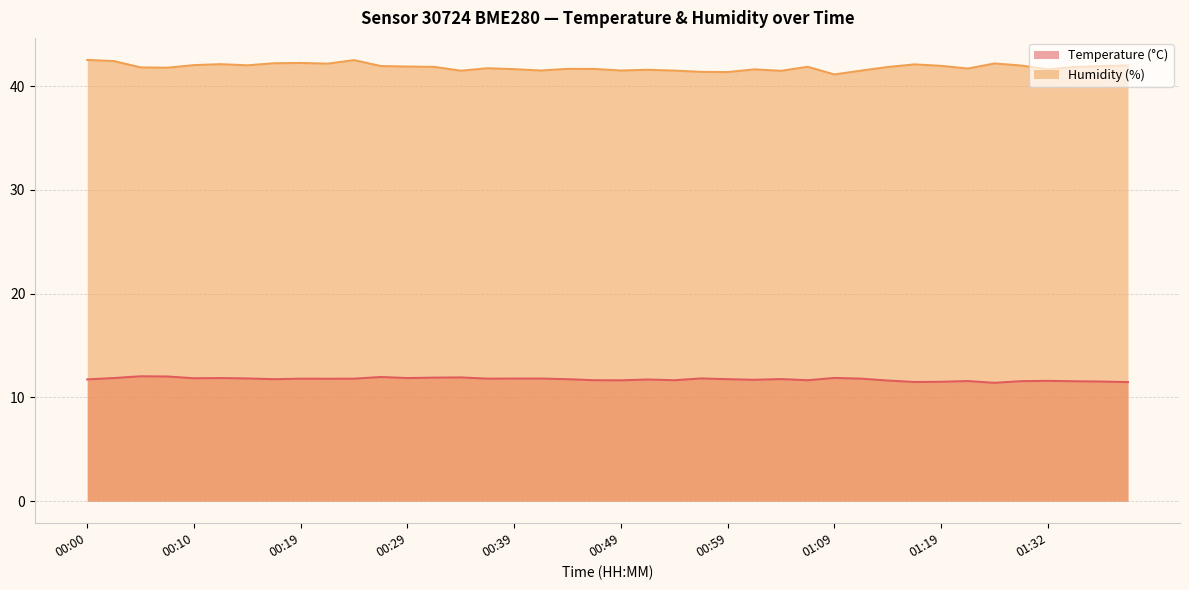

True or false: Temperature (°C) and Humidity (%) cross at least once.

False